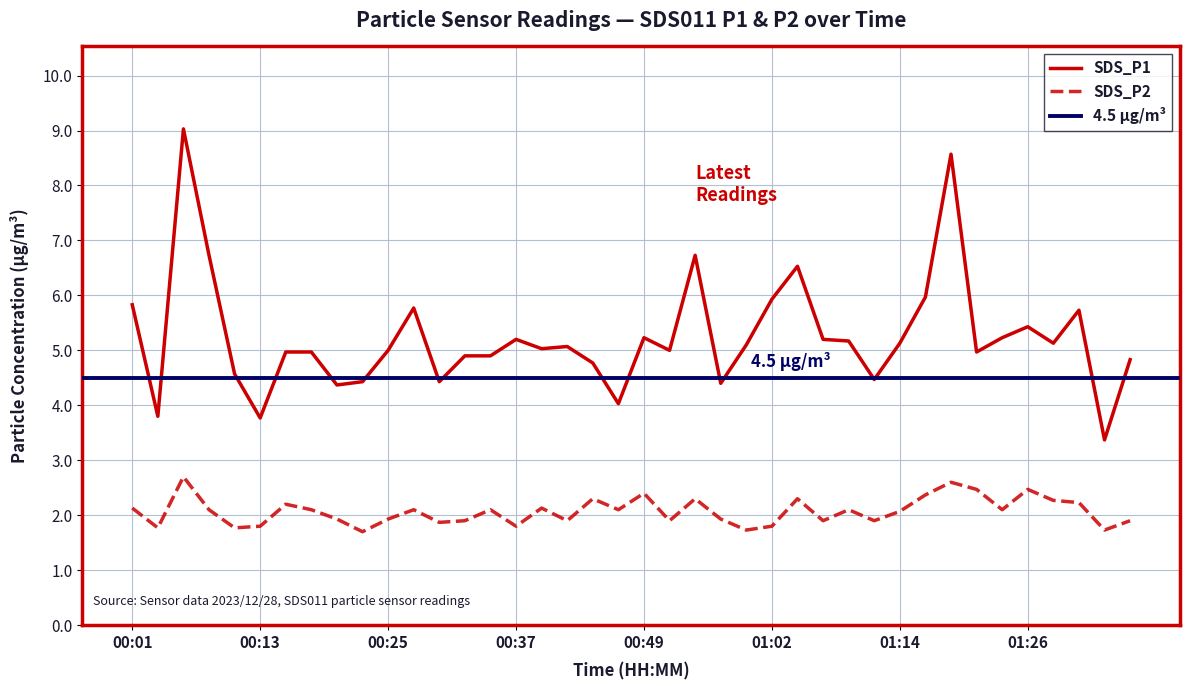

What is the difference between the second highest and minimum values in the SDS_P2 series?

0.9